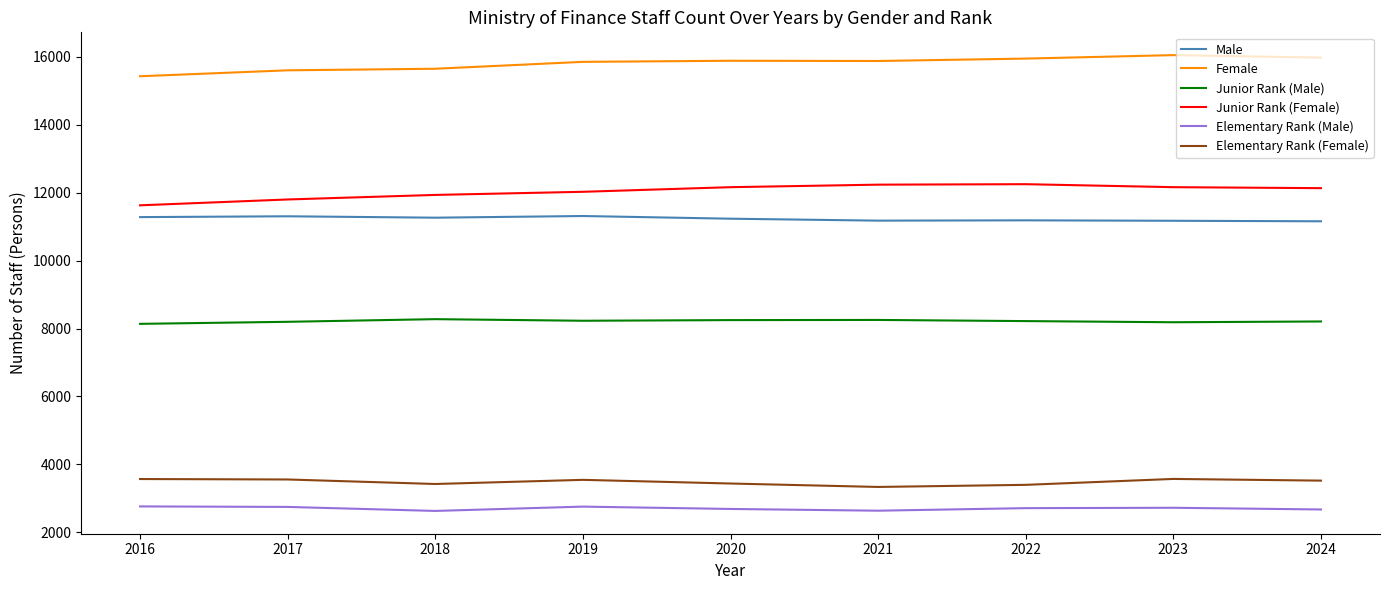

Where is the first local minimum for Elementary Rank (Female)?

2018